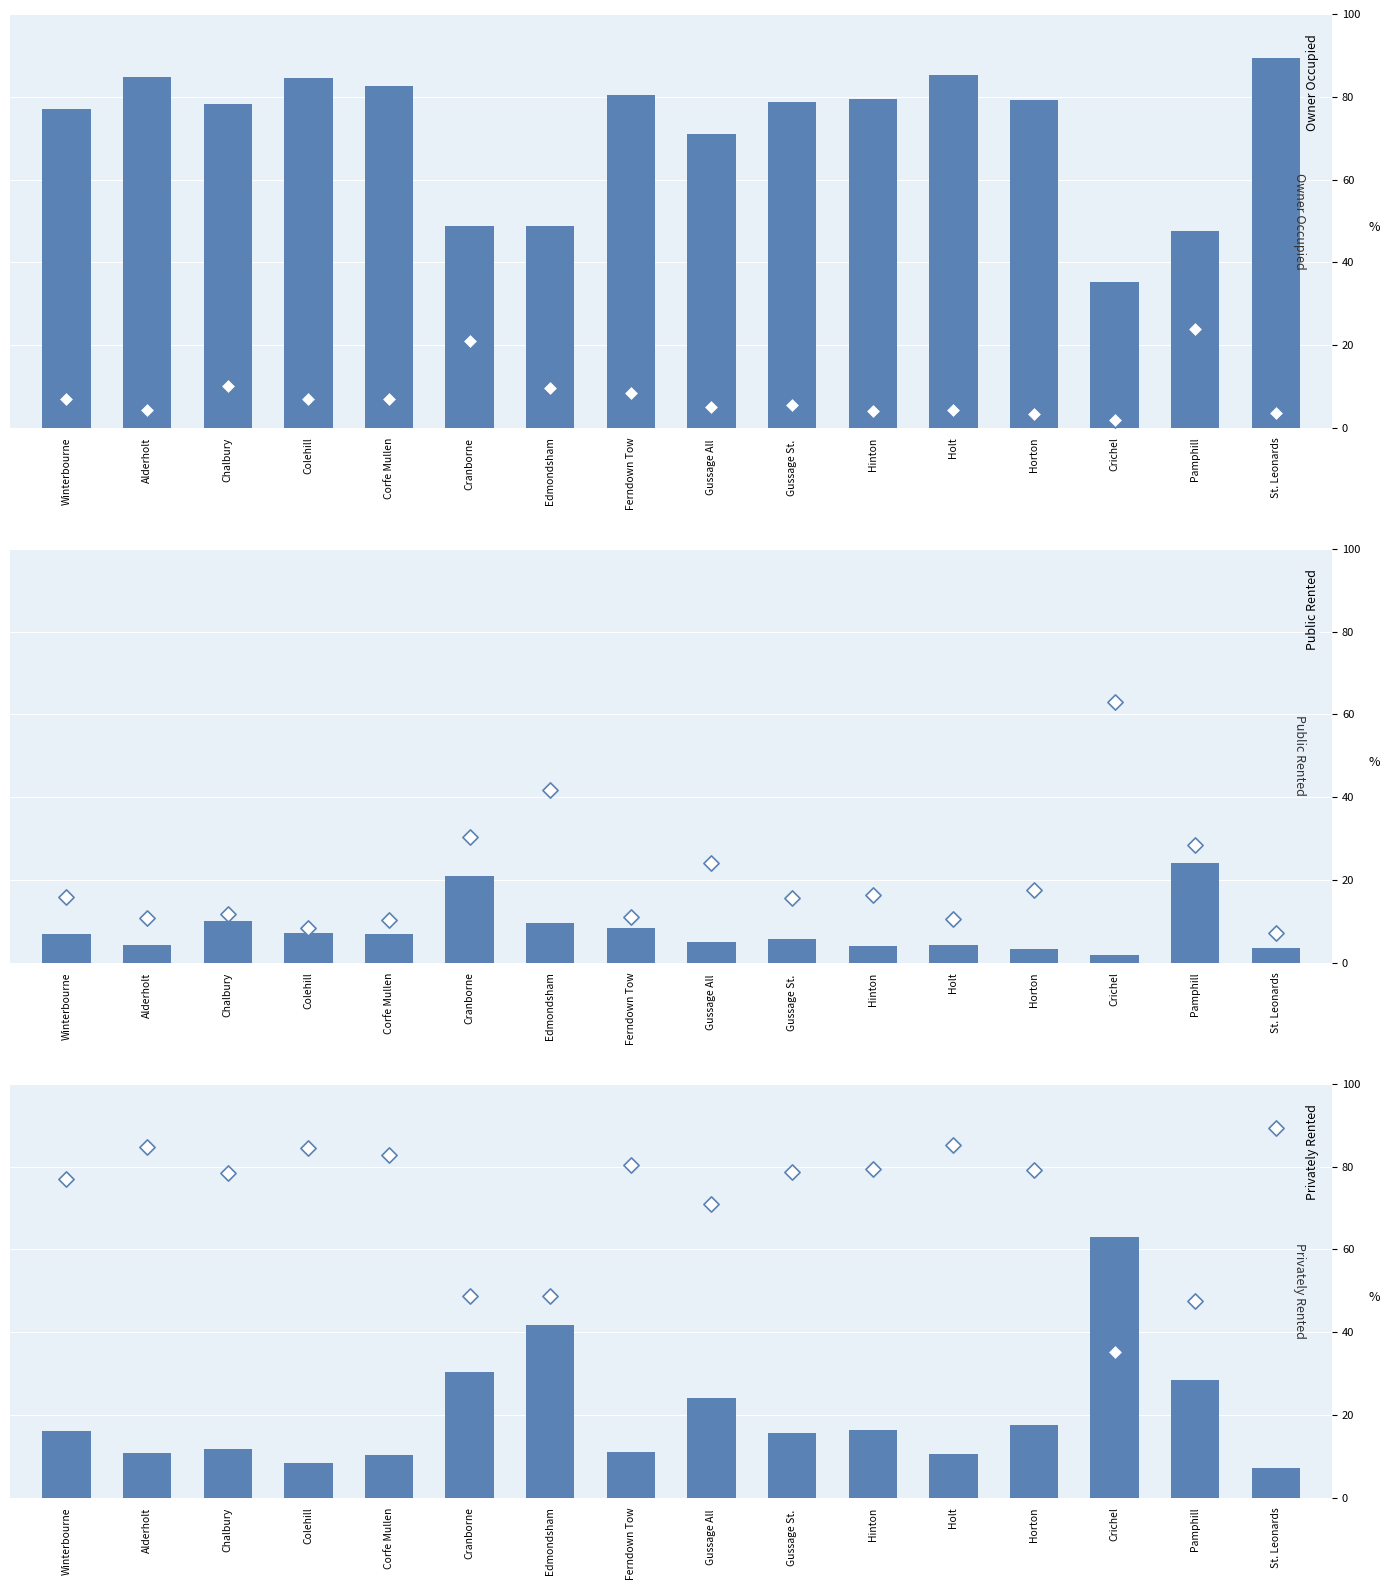

Which series reaches the maximum Y coordinate?

Owner Occupied